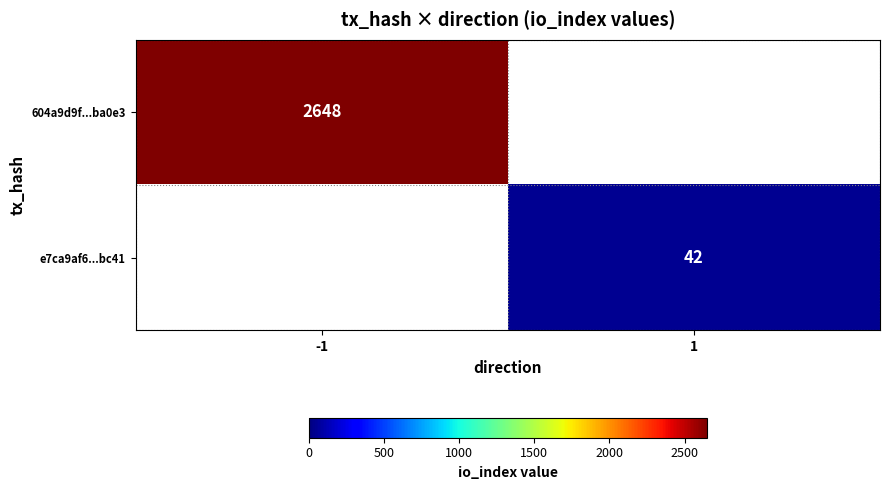

The e7ca9af6...bc41 series shows 42 at 1. True or false?

True